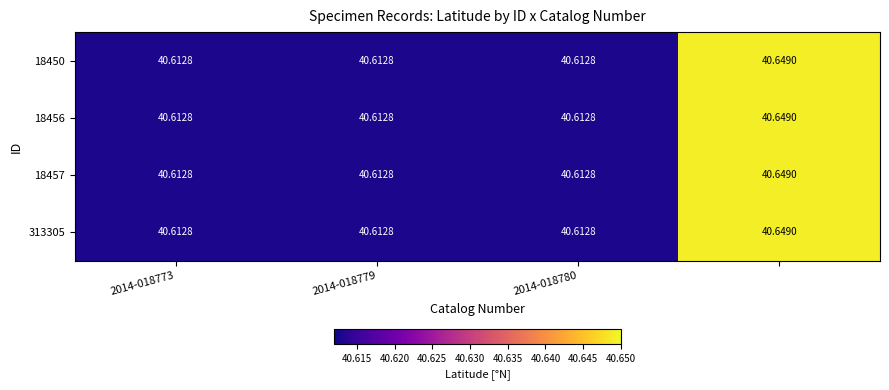

At which category does the chart reach its peak across all series?

3